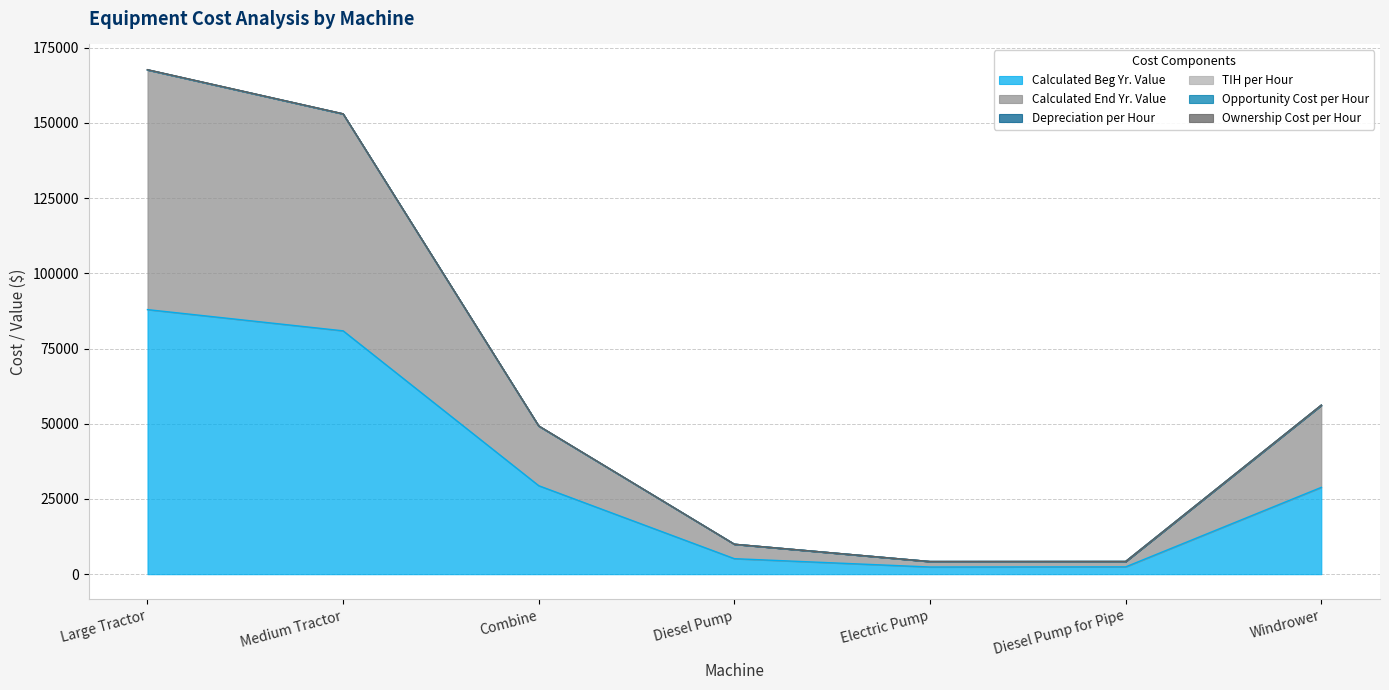

At which label does Opportunity Cost per Hour reach its minimum?

Electric Pump